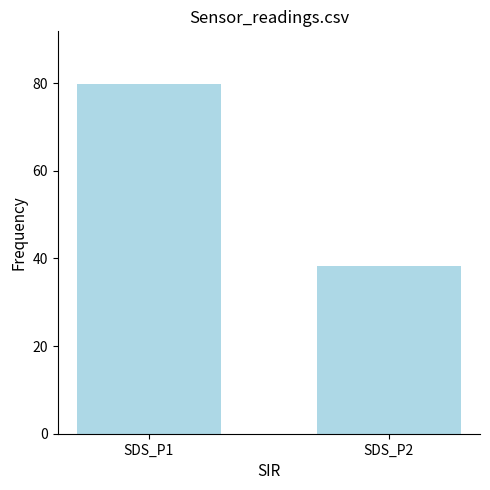

What is the value of the 2nd bar from the left?

38.2